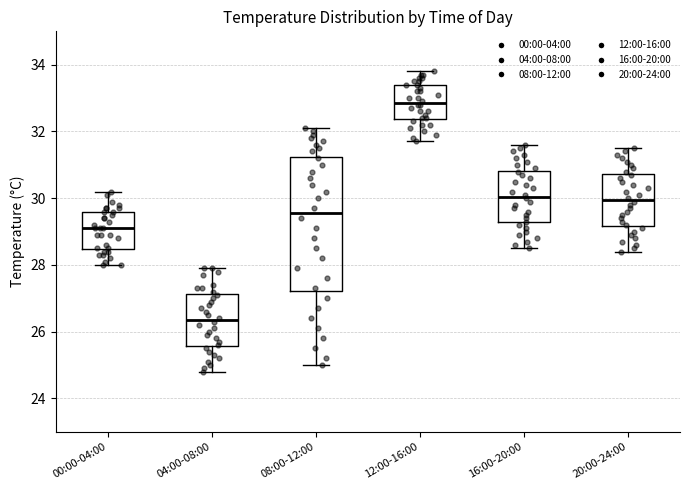

Reading left to right, transcribe this box plot: for each box, give where its median line is, the range the box spans, and where its two whiskers end, as read against the y-axis. The values are not printed on the chart, so give them approximately, as read against the axis.

00:00-04:00: median 29.2, box 28.4 to 29.6, whiskers 28.0 to 30.2
04:00-08:00: median 26.4, box 25.6 to 27.2, whiskers 24.8 to 28.0
08:00-12:00: median 29.6, box 27.2 to 31.2, whiskers 25.0 to 32.2
12:00-16:00: median 32.8, box 32.4 to 33.4, whiskers 31.8 to 33.8
16:00-20:00: median 30.0, box 29.2 to 30.8, whiskers 28.6 to 31.6
20:00-24:00: median 30.0, box 29.2 to 30.8, whiskers 28.4 to 31.6